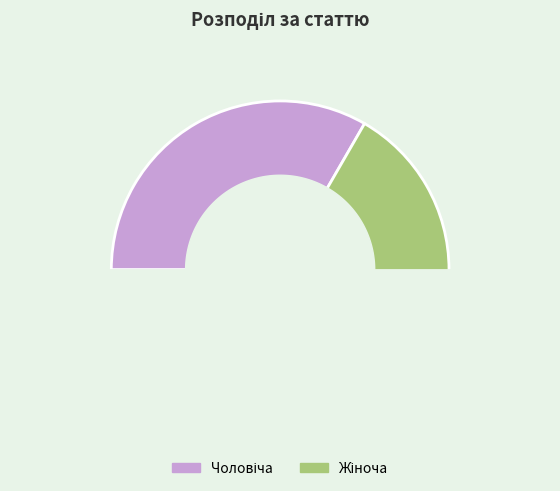

True or false: Жіноча accounts for 80% of the total.

False